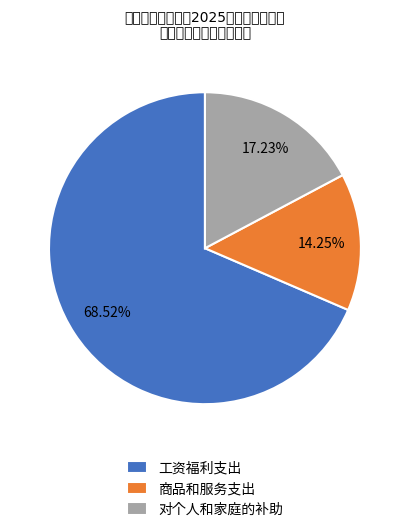

Combined, do 商品和服务支出 and 对个人和家庭的补助 account for over 50%?

No